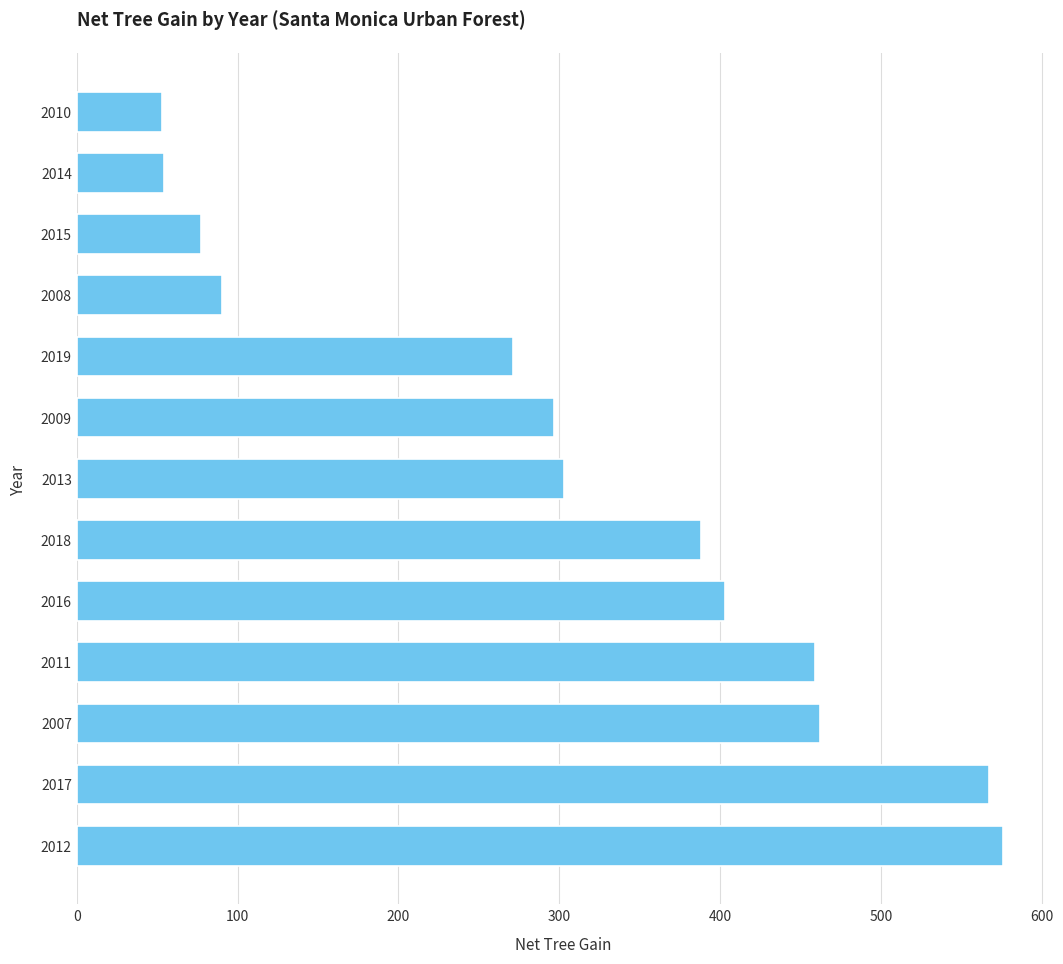

Is it true that the value at 2018 is 388?

True